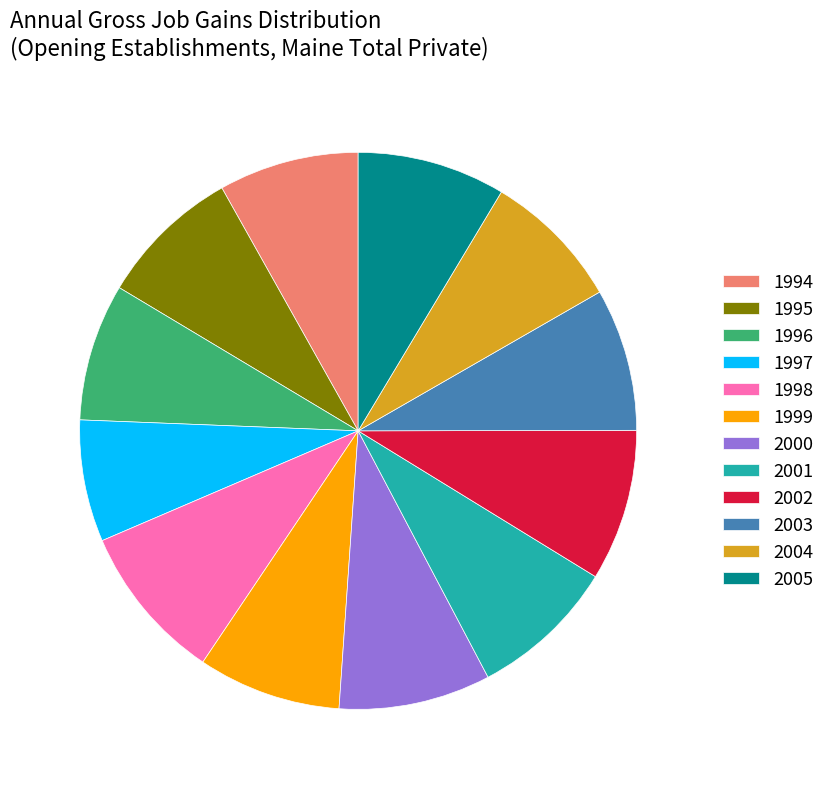

Which category has the smallest portion of the pie?

1997